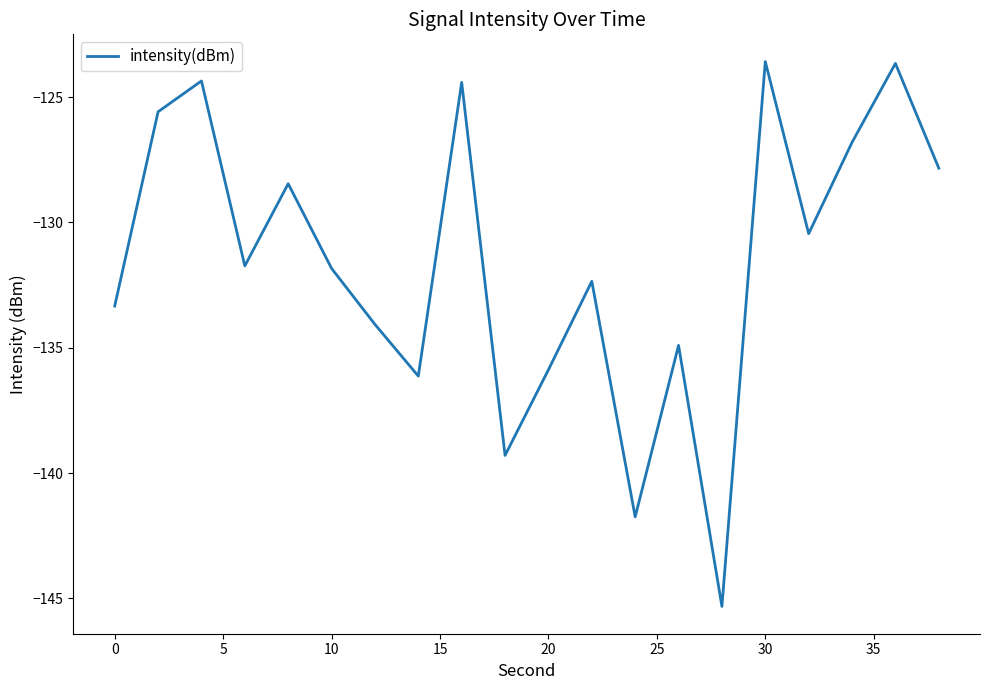

What is the average value?

-131.6